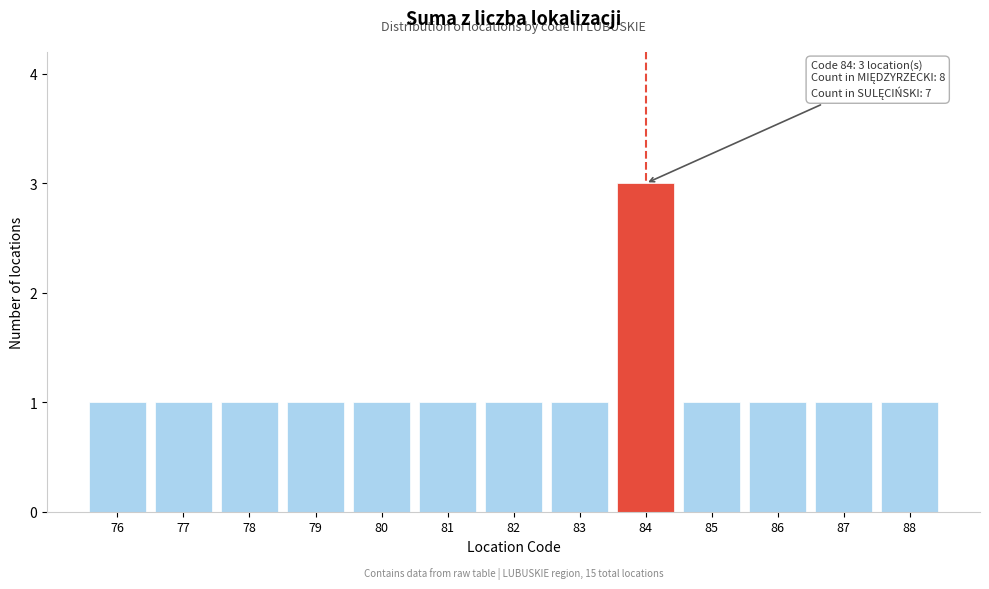

Reading left to right, list all the values displayed in this chart.

76=1	77=1	78=1	79=1	80=1	81=1	82=1	83=1	84=3	85=1	86=1	87=1	88=1